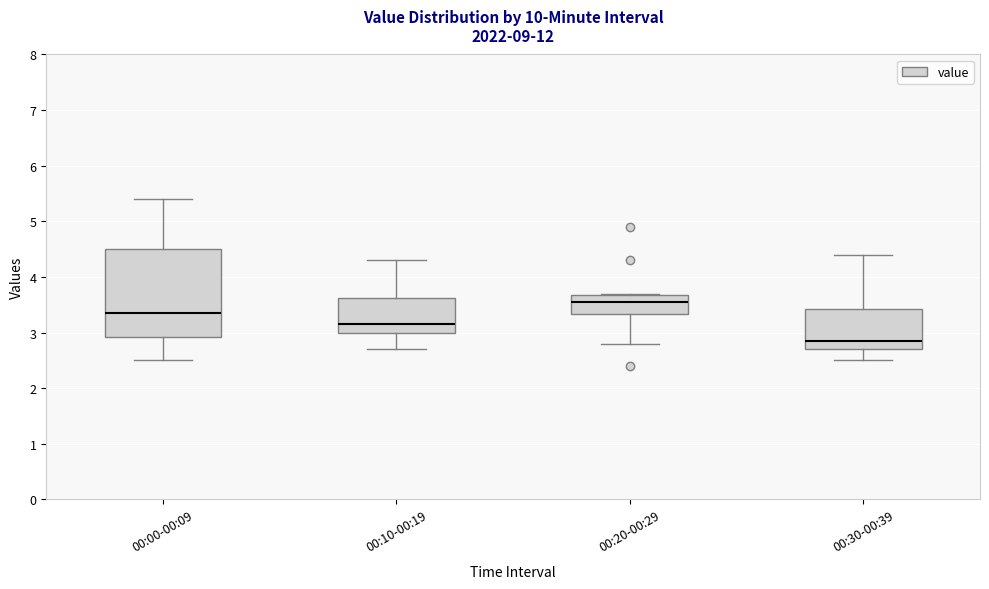

Reading left to right, transcribe this box plot: for each box, give where its median line is, the range the box spans, and where its two whiskers end, as read against the y-axis. The values are not printed on the chart, so give them approximately, as read against the axis.

00:00-00:09: median 3.4, box 2.9 to 4.5, whiskers 2.5 to 5.4
00:10-00:19: median 3.2, box 3.0 to 3.6, whiskers 2.7 to 4.3
00:20-00:29: median 3.6, box 3.3 to 3.7, whiskers 2.8 to 3.7
00:30-00:39: median 2.9, box 2.7 to 3.4, whiskers 2.5 to 4.4